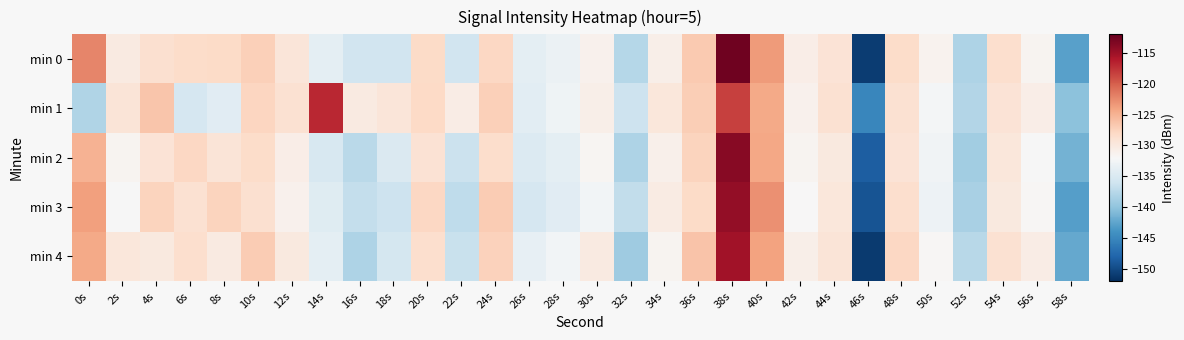

Which label corresponds to the smallest value in the chart?

46s